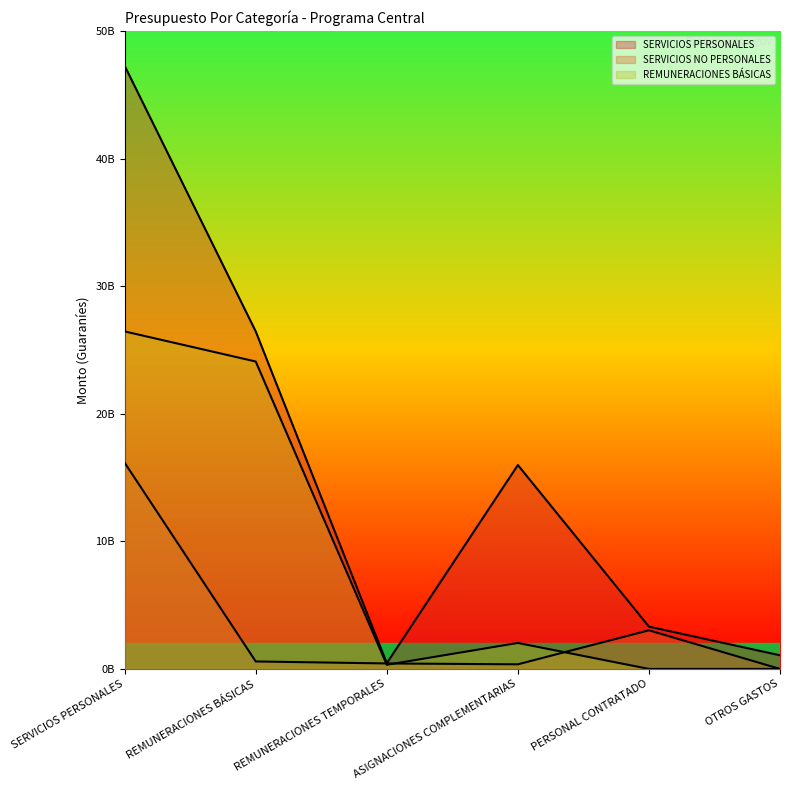

True or false: REMUNERACIONES BÁSICAS and SERVICIOS PERSONALES intersect in this chart.

False